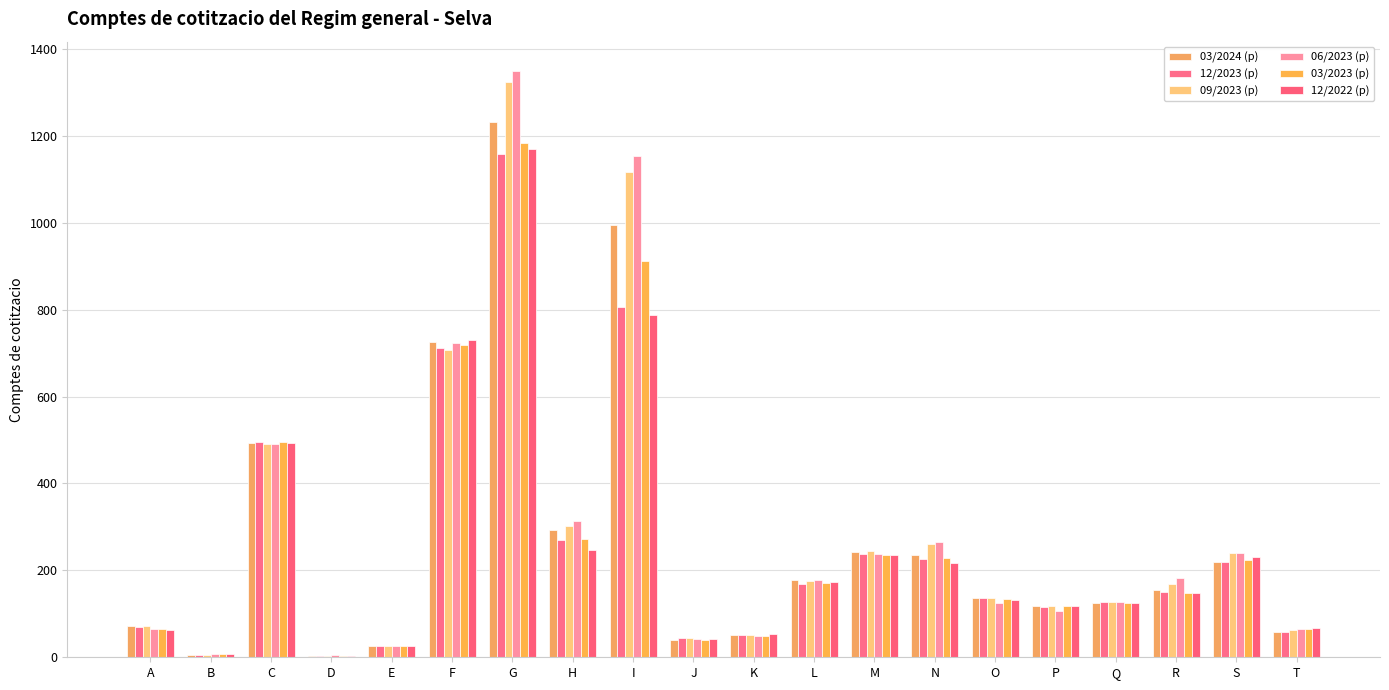

The value of 12/2023 (p) at S is 311. True or false?

False